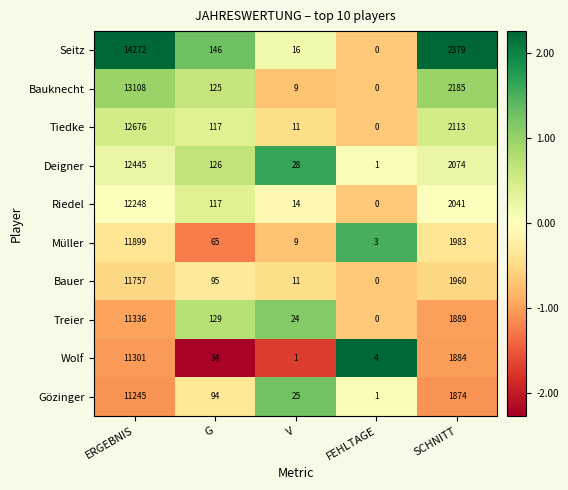

At how many categories does at least one series exceed 0?

5